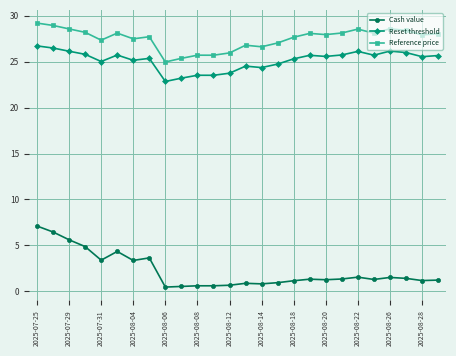

Does the chart have visible grid lines?

Yes